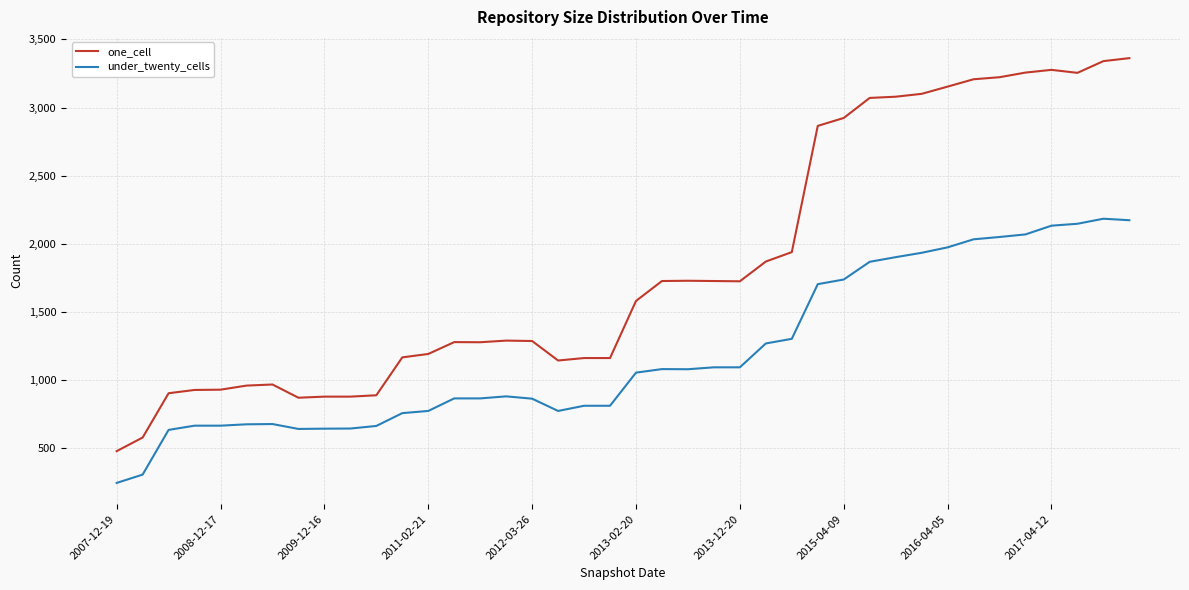

True or false: one_cell and under_twenty_cells cross at least once.

False